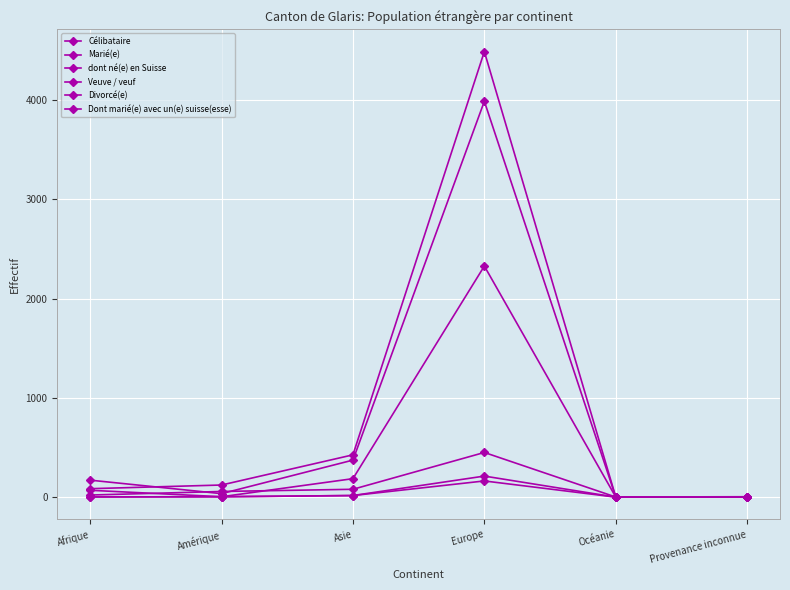

Which series has the largest total across all categories?

Marié(e)